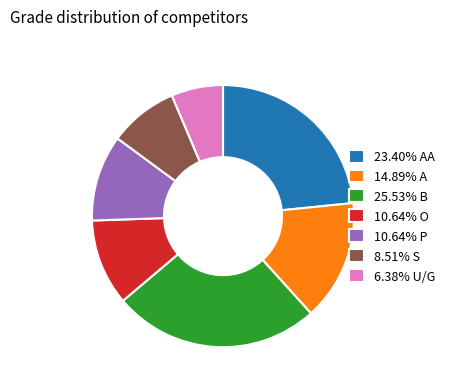

Does any single category account for the majority?

No